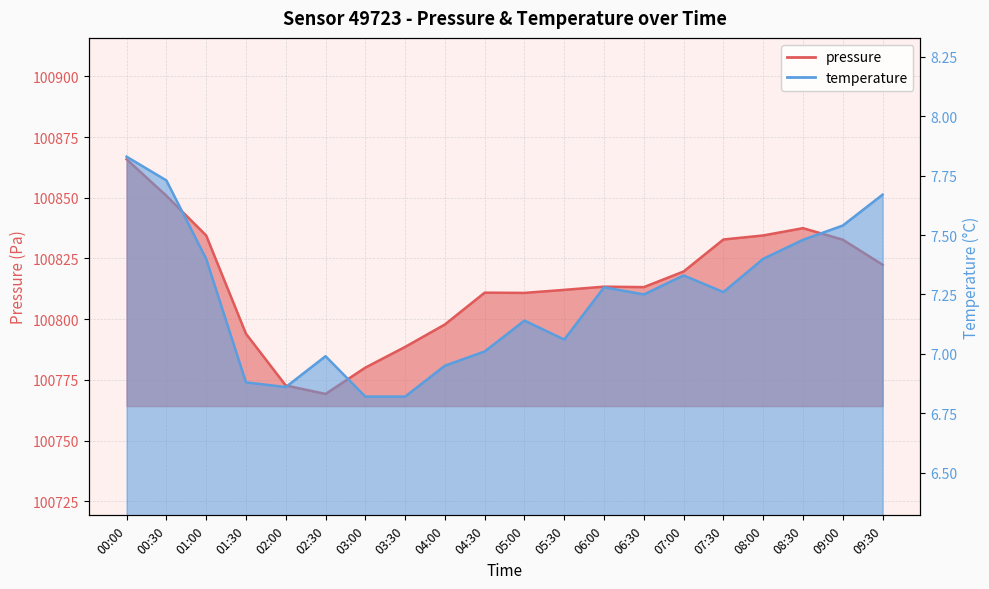

What is the average value of the pressure series?

100814.7